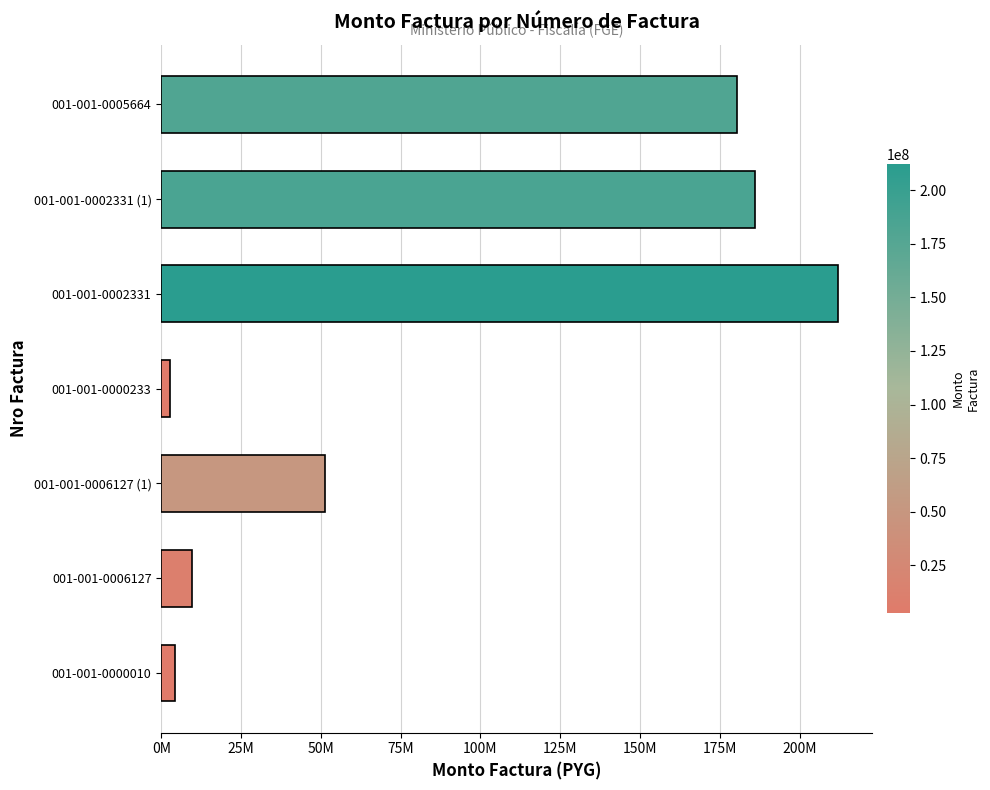

What is the difference between the maximum and second lowest values?

207914918